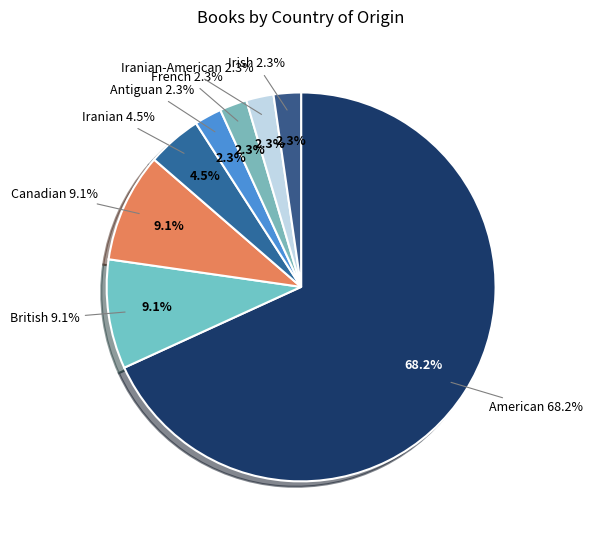

To the nearest percent, what is the difference between the largest and smallest slice percentages?

66%